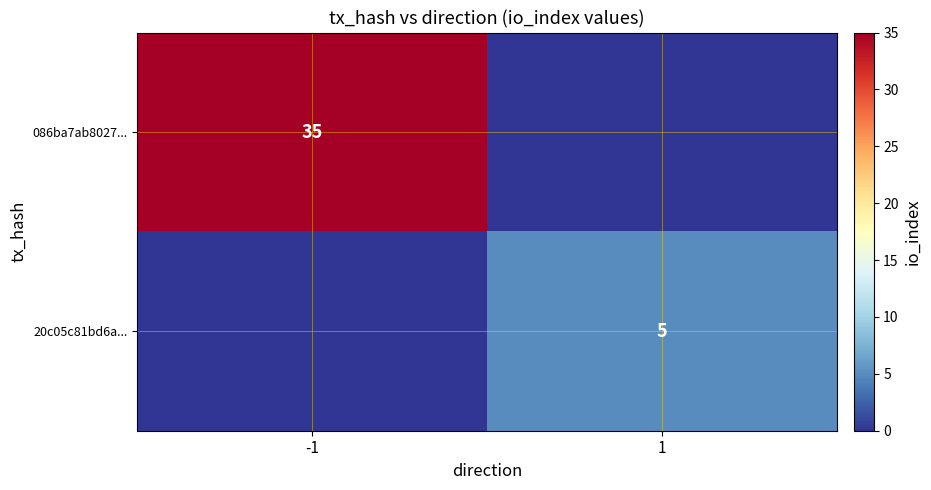

Is it true that 20c05c81bd6a... equals 3 at 1?

False